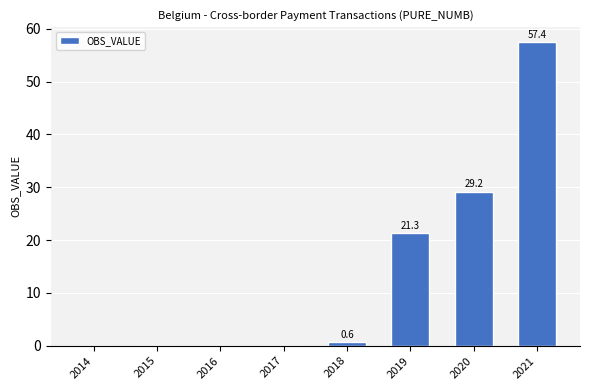

What is the maximum value shown in the chart?

57.4